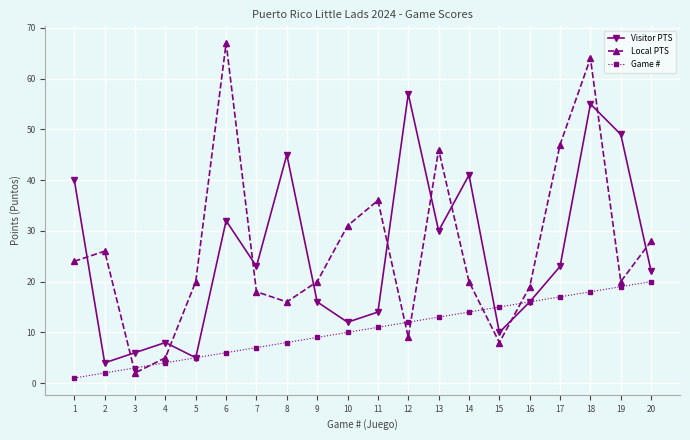

Which series changed the most between 7 and 16?

Game #